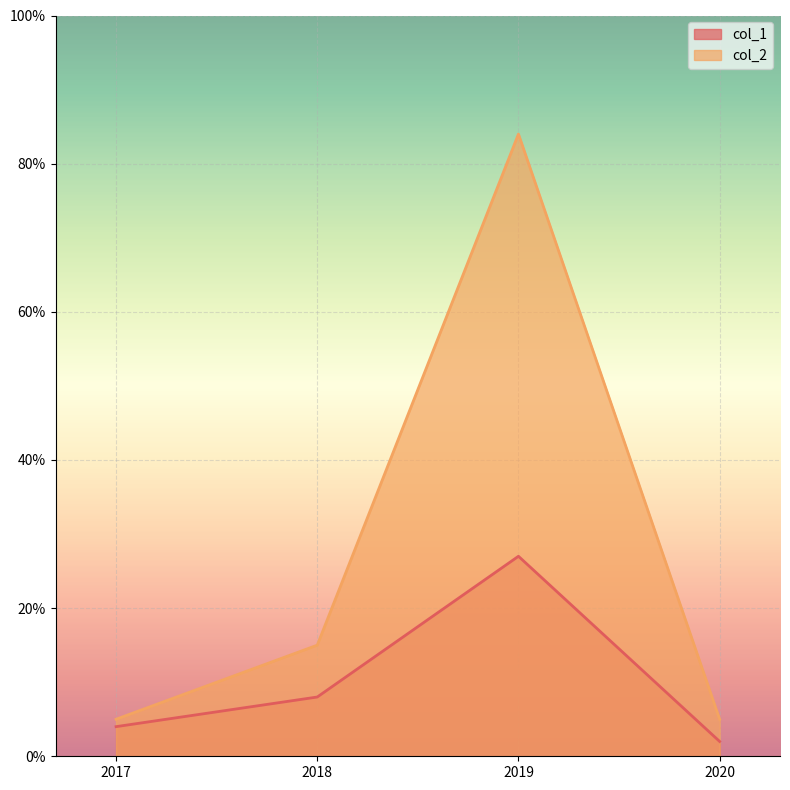

How many values in the col_1 series exceed 8?

1